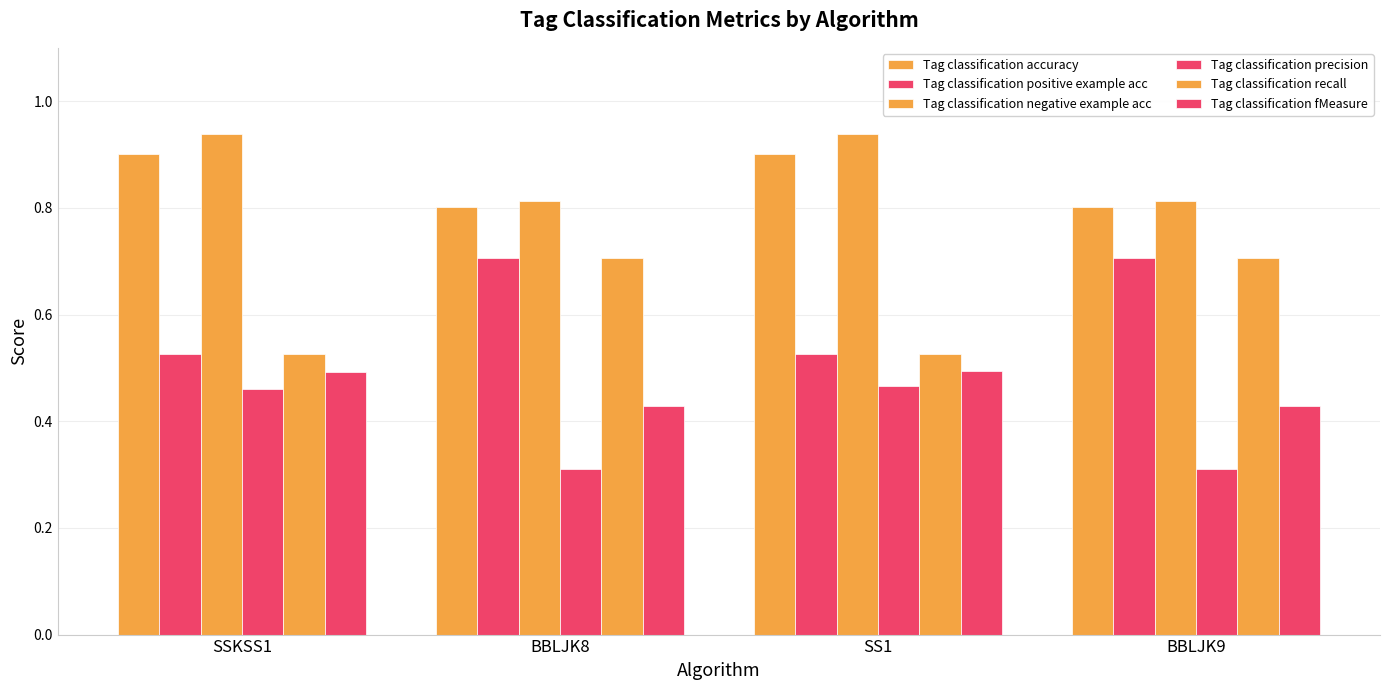

How many groups of bars are there?

4